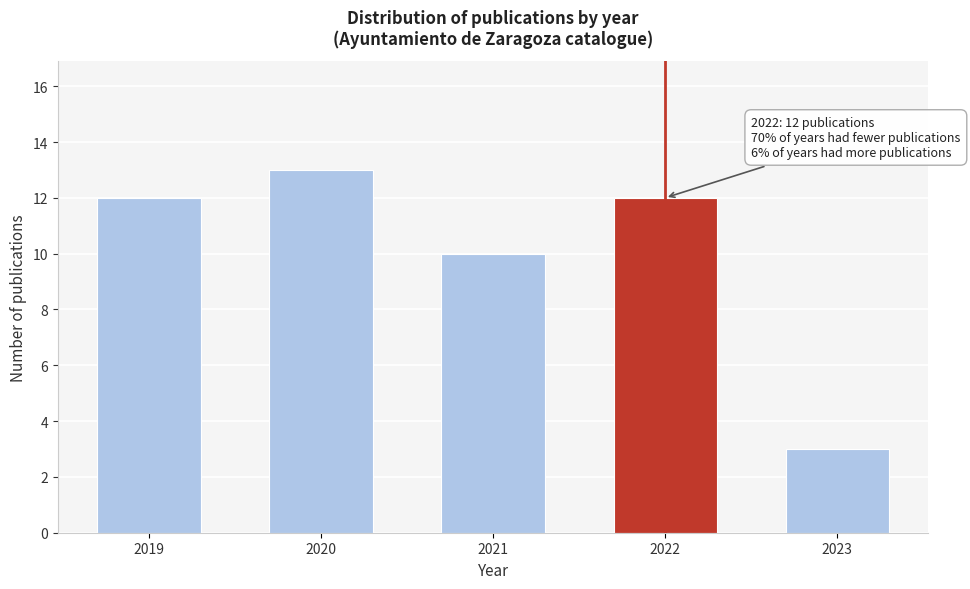

Reading right to left, what are all the values shown in this chart?

2023=3	2022=12	2021=10	2020=13	2019=12